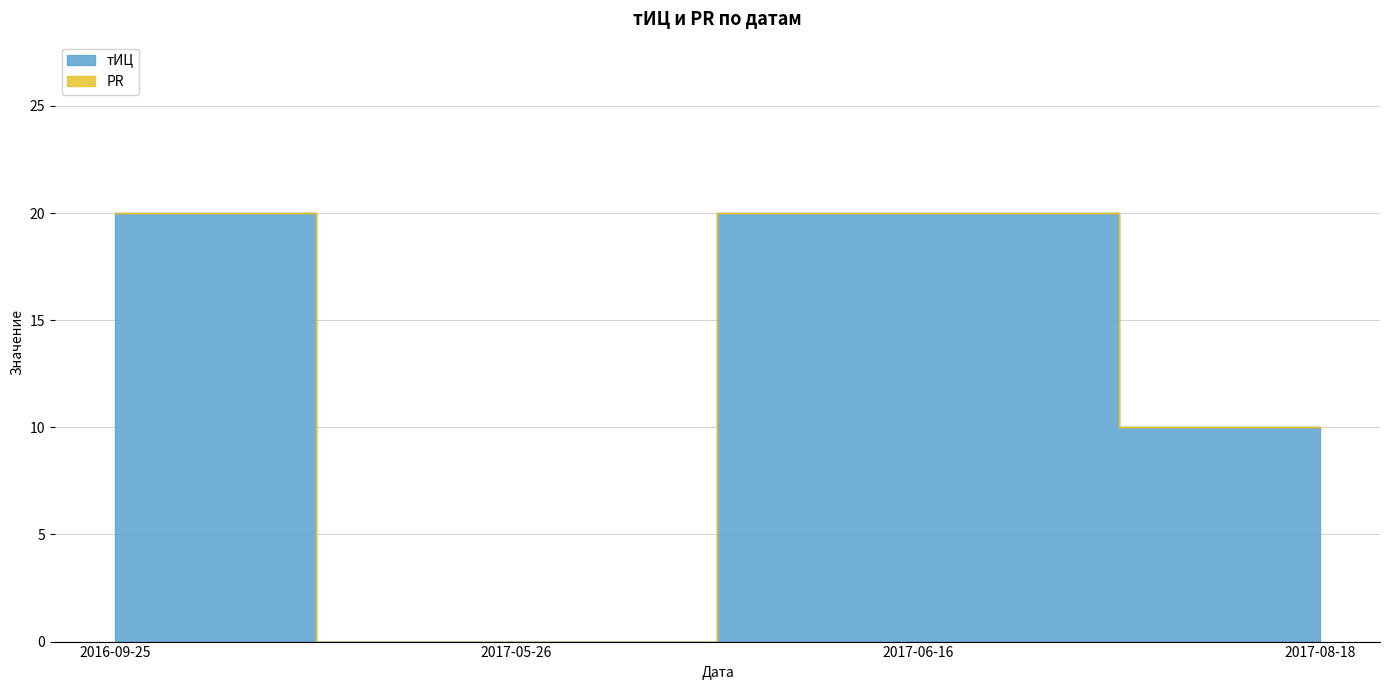

Which category has the highest value across all series?

2016-09-25